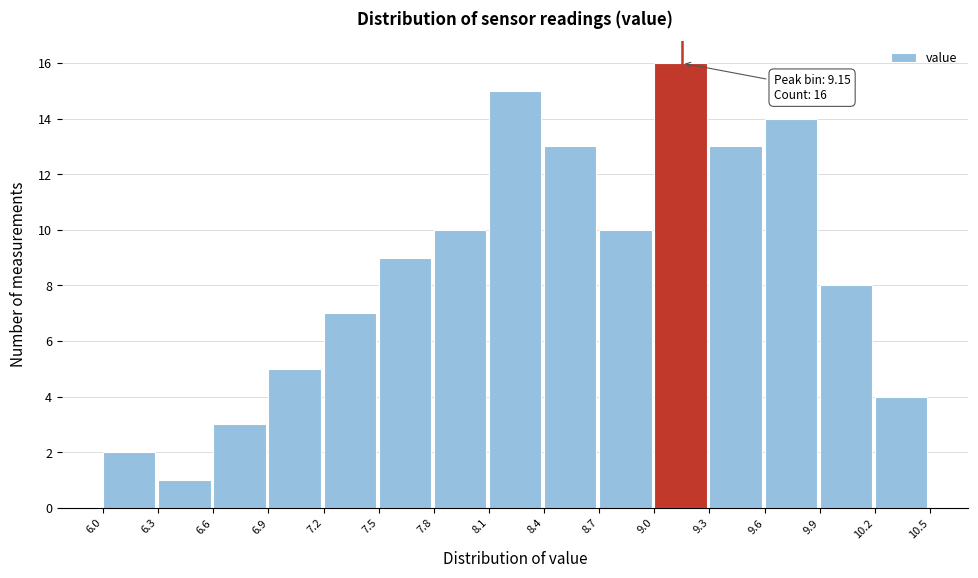

Which range on the x-axis has the tallest bar?

9.0 to 9.3